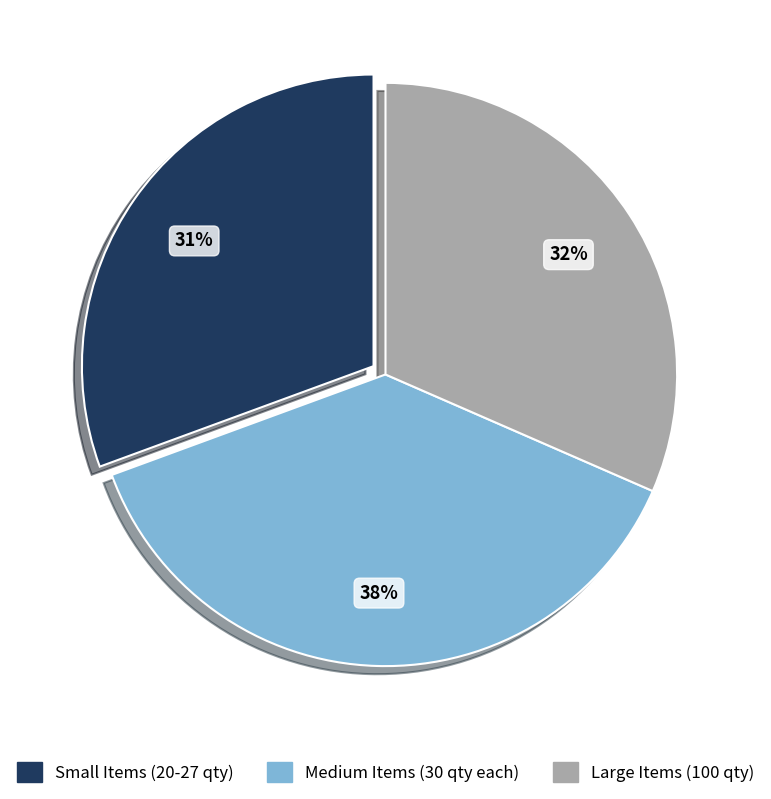

True or false: Medium Items (30 qty each) accounts for 30% of the total.

False